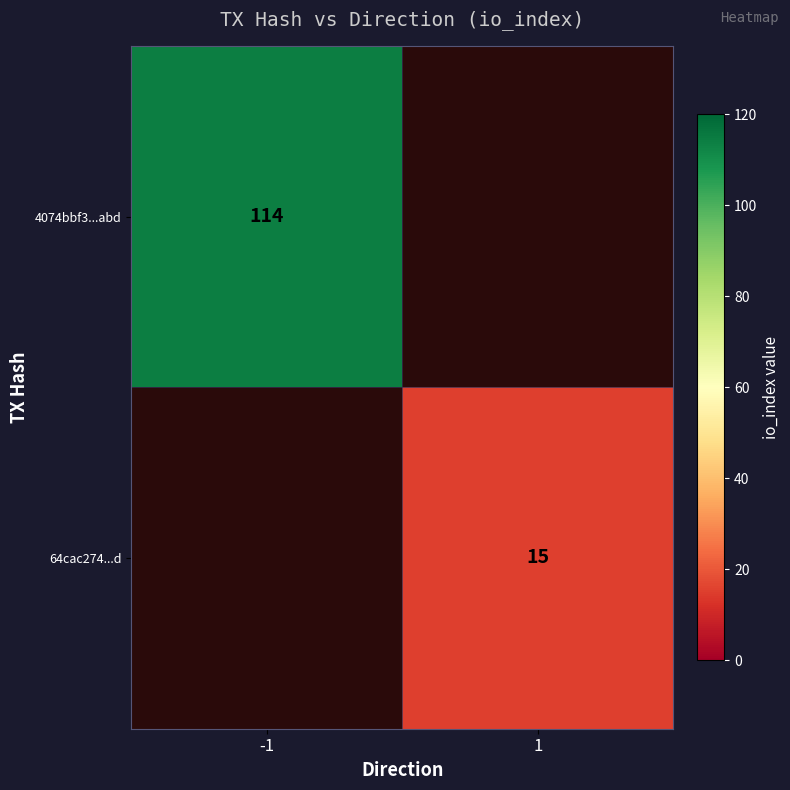

What is the greatest value displayed?

114.0